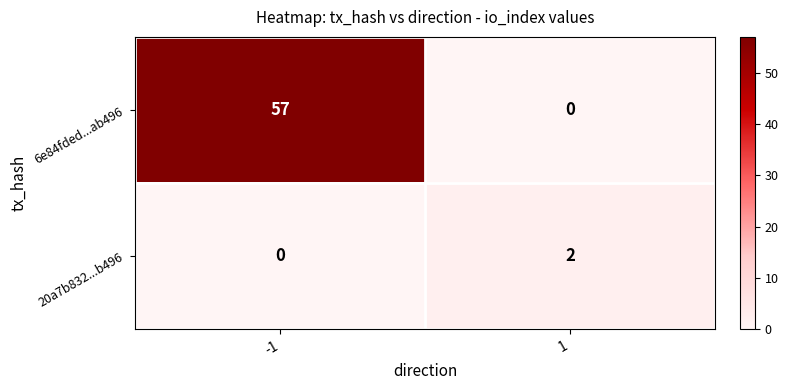

Reading right to left, list all the values displayed in this chart.

6e84fded...ab496: 0	57
20a7b832...b496: 2	0